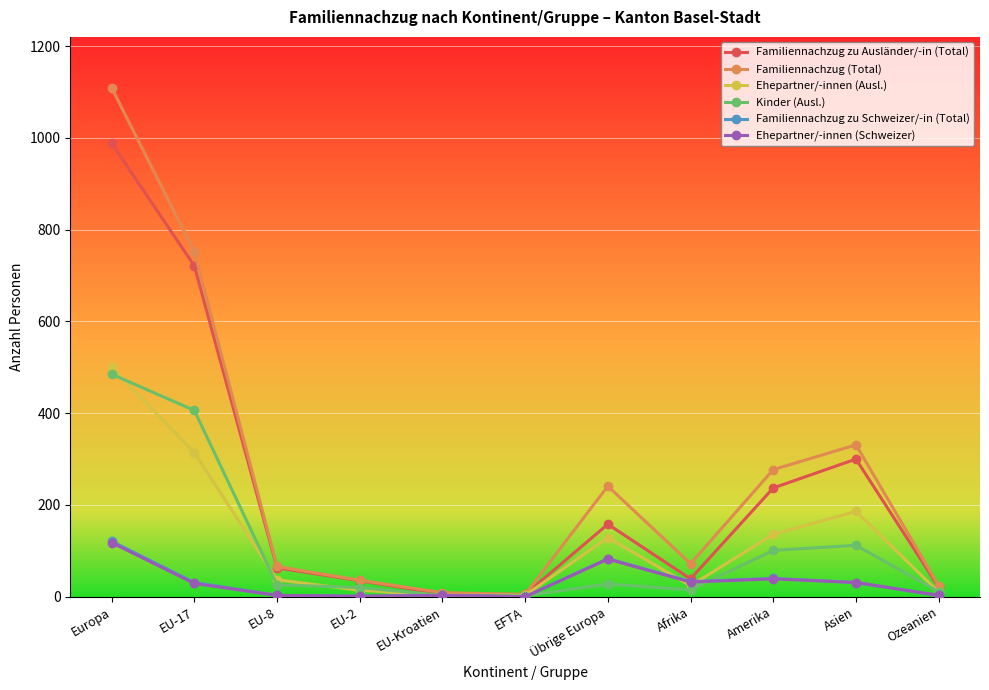

At how many categories does at least one series exceed 817?

1